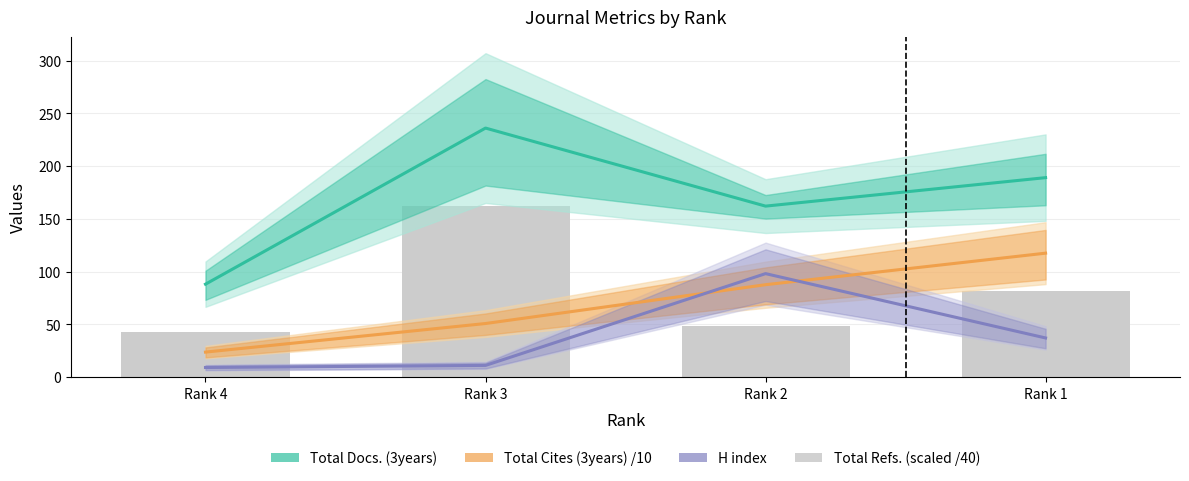

At which category is the sum across all series the highest?

Rank 3